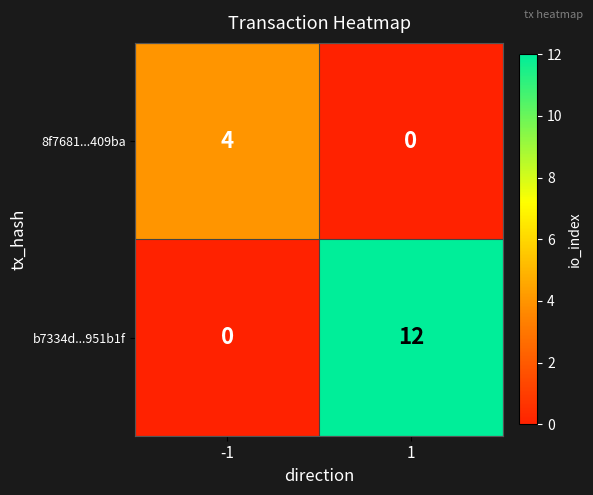

List the series in order of their peak value, highest first.

b7334d...951b1f, 8f7681...409ba